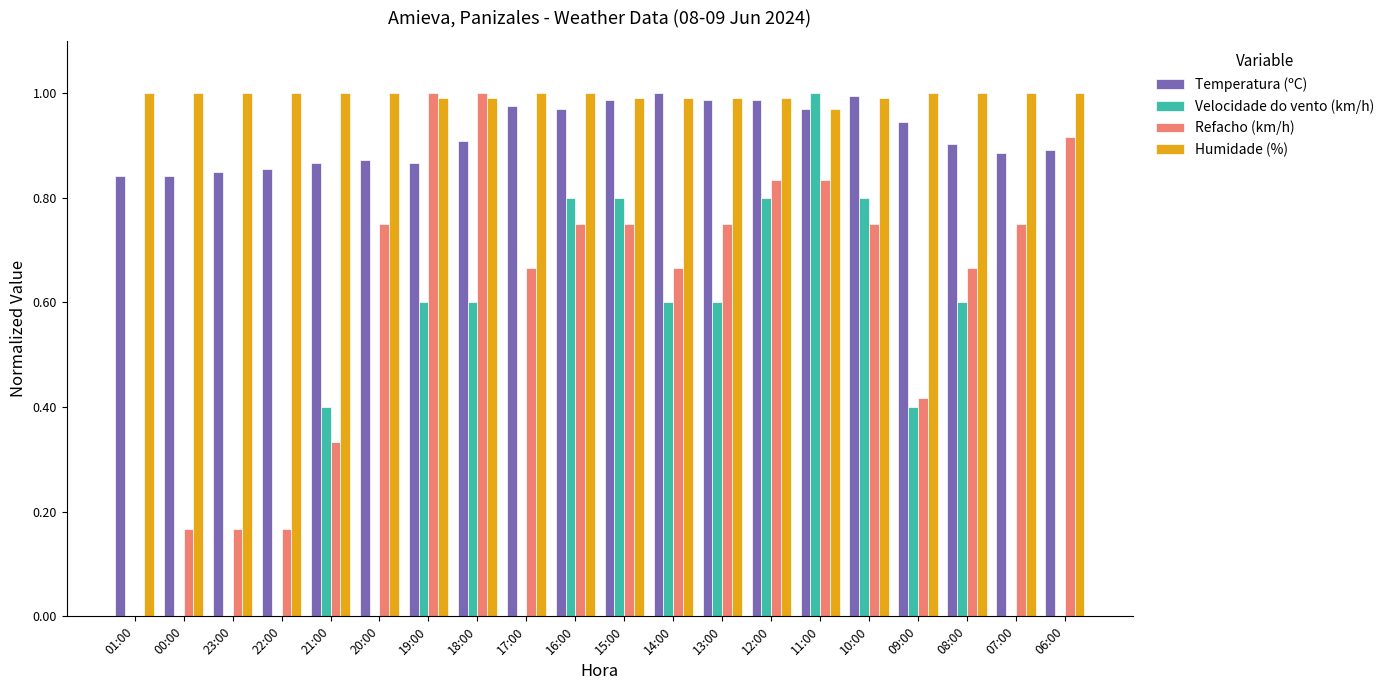

What is the sum of the Refacho (km/h) values at 13:00 and 21:00?

1.1